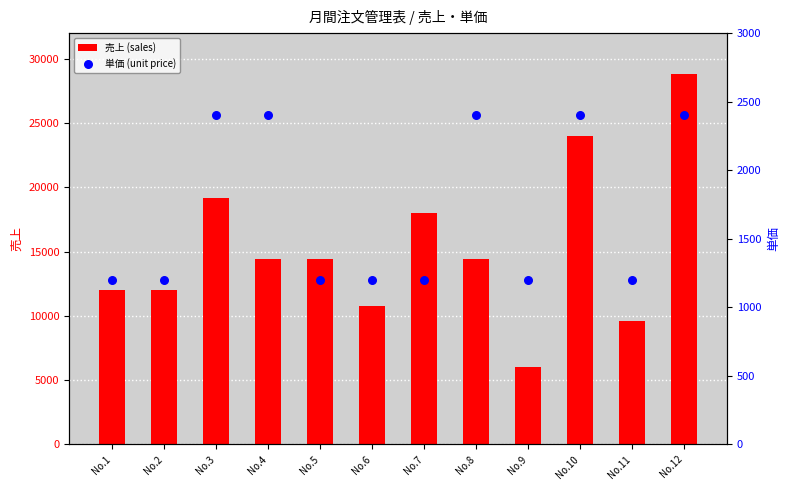

Which series reaches the minimum Y coordinate?

単価 (unit price)